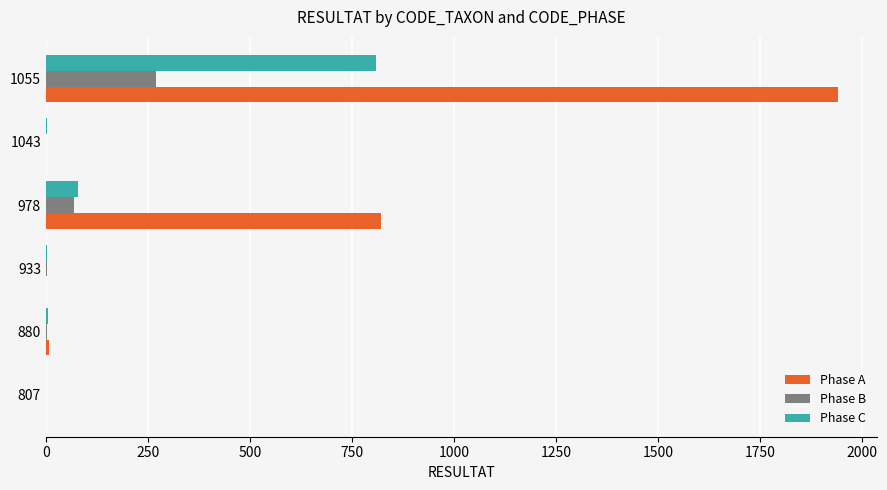

Which series changed the most between 880 and 978?

Phase A